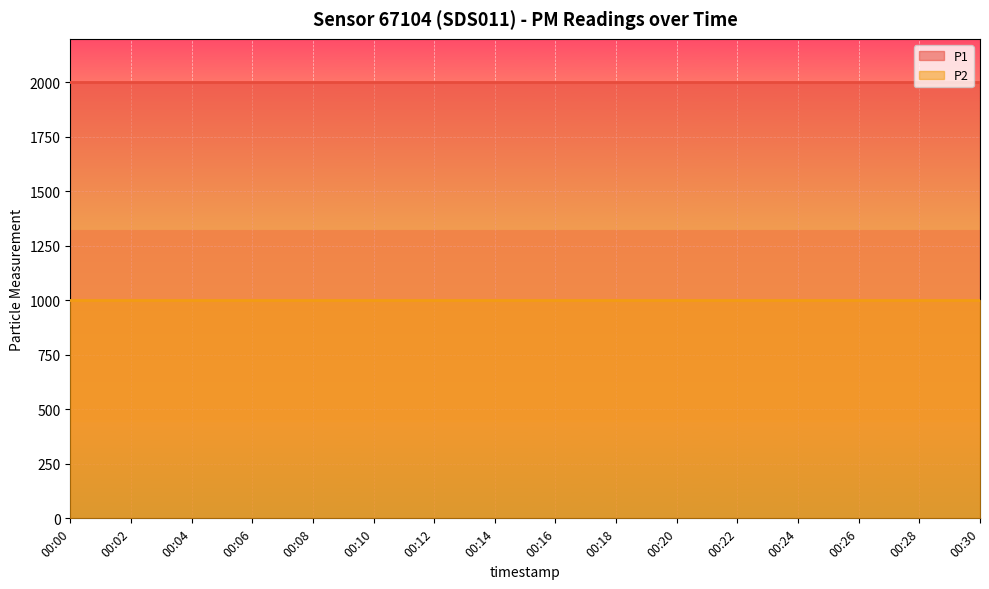

How many categories are shown in the chart?

16